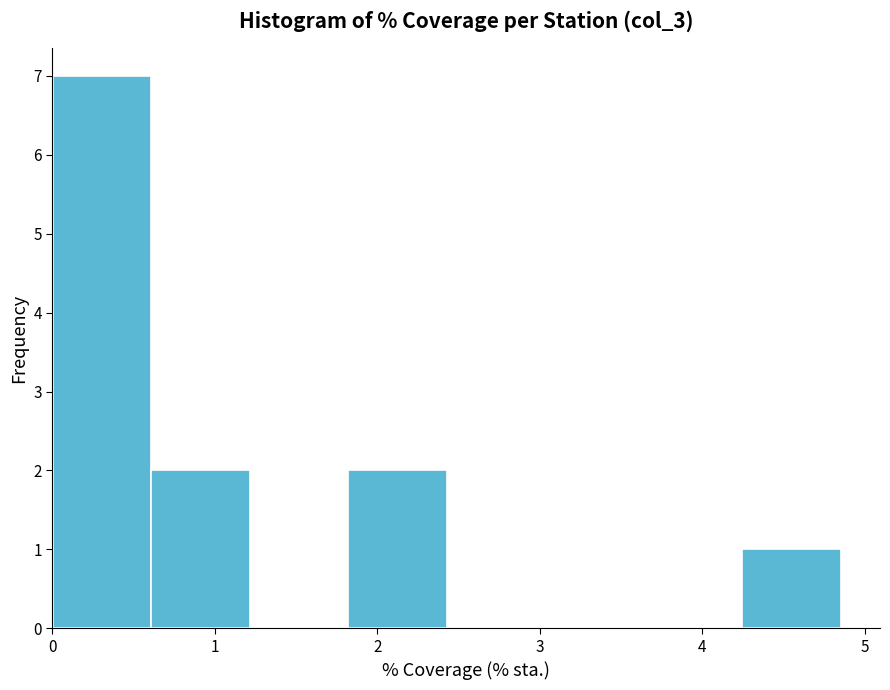

Reading left to right, transcribe this chart: for each bar, give the range it covers on the x-axis and its height. Neither the bar edges nor the heights are printed on the chart, so give them approximately, as read against the axes.

0.0 to 0.6: 7
0.6 to 1.2: 2
1.2 to 1.8: 0
1.8 to 2.4: 2
2.4 to 3.0: 0
3.0 to 3.6: 0
3.6 to 4.2: 0
4.2 to 4.9: 1